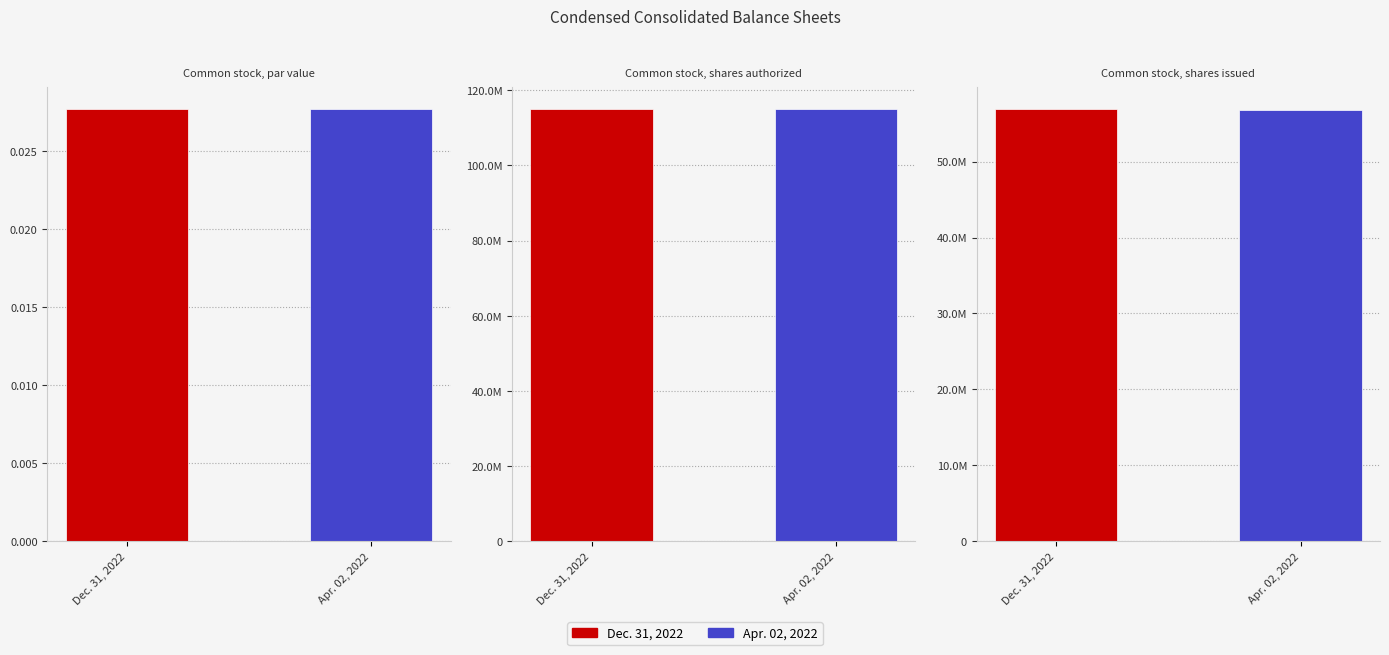

Reading right to left, transcribe all the data shown in this chart.

Dec. 31, 2022: Common stock, shares issued=56925000.0	Common stock, shares authorized=115000000.0	Common stock, par value=0.0
Apr. 02, 2022: Common stock, shares issued=56838000.0	Common stock, shares authorized=115000000.0	Common stock, par value=0.0